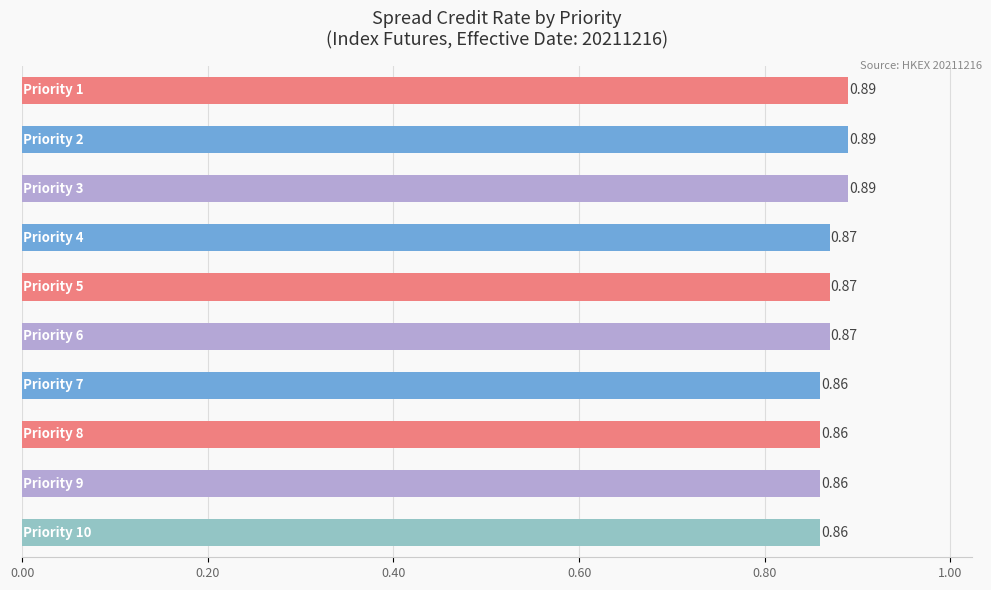

What is the average value?

0.9